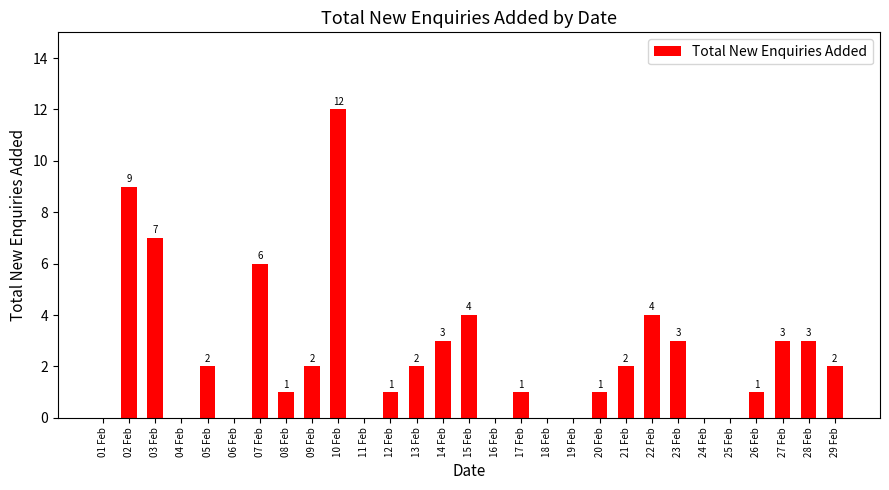

What is the sum of all values?

69